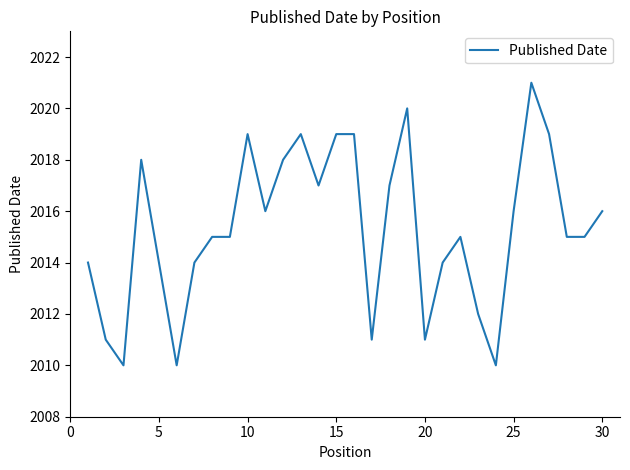

What is the greatest value displayed?

2021